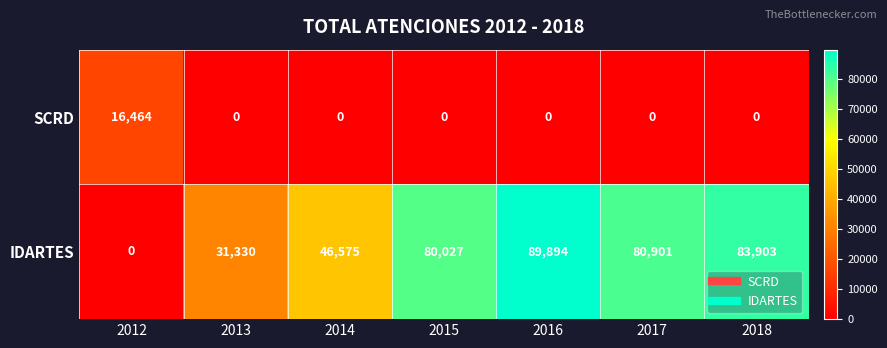

Is it true that SCRD equals 4105 at 2012?

False